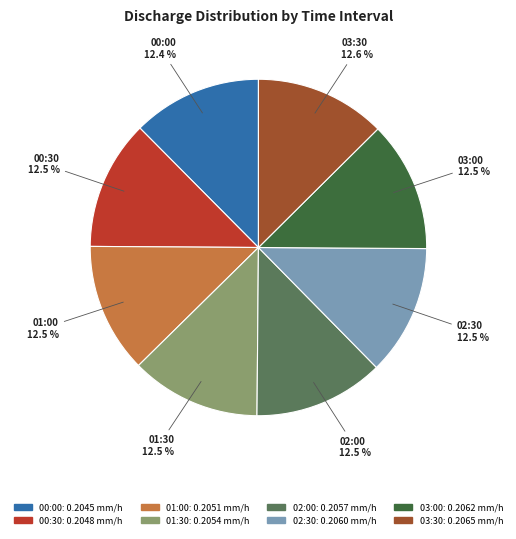

Count the number of slices in the pie.

8